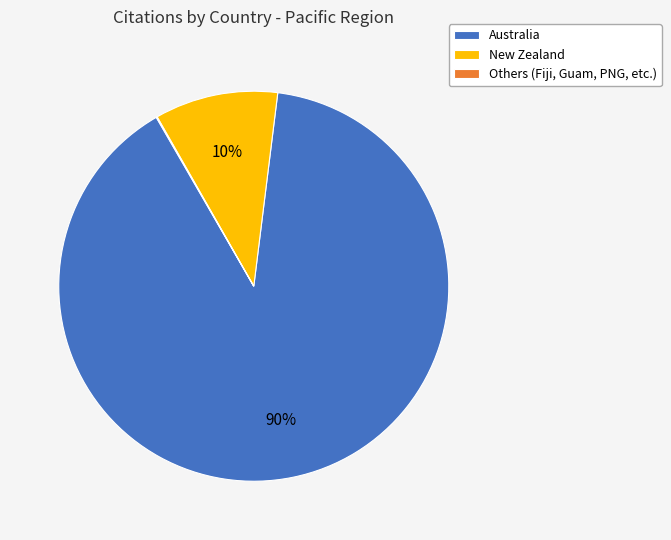

Do New Zealand and Australia together represent more than half of the pie?

Yes